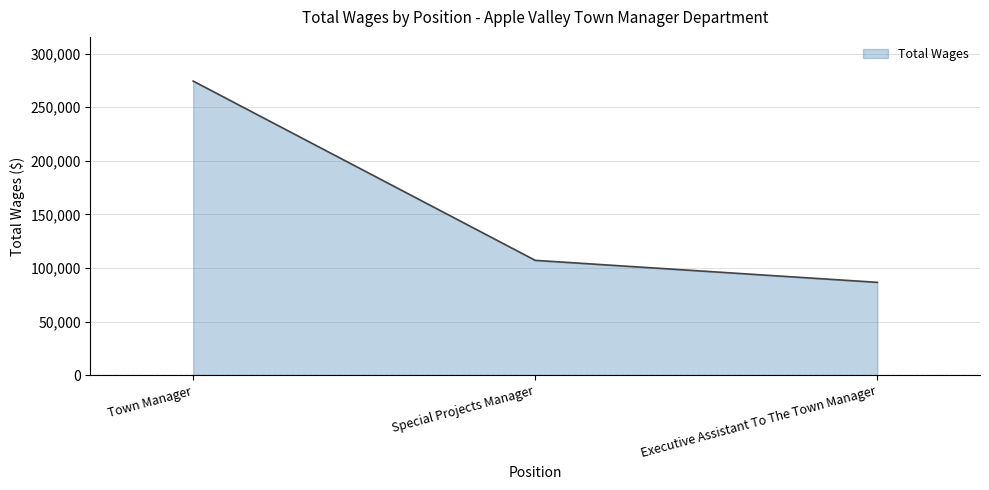

List the labels in order of value, largest first.

Town Manager, Special Projects Manager, Executive Assistant To The Town Manager